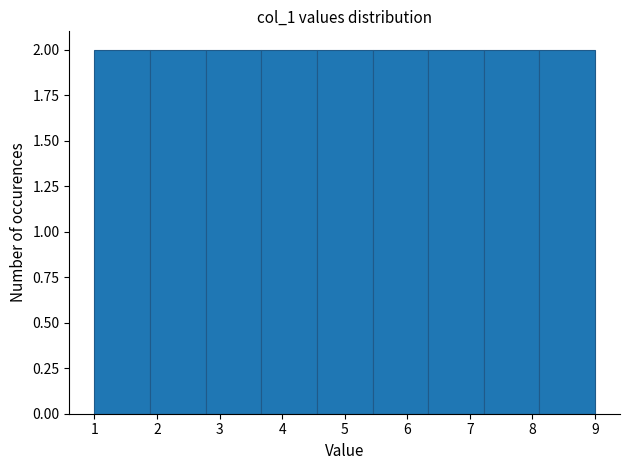

Reading left to right, transcribe this chart: for each bar, give the range it covers on the x-axis and its height. Neither the bar edges nor the heights are printed on the chart, so give them approximately, as read against the axes.

1.0 to 1.9: 2
1.9 to 2.8: 2
2.8 to 3.7: 2
3.7 to 4.6: 2
4.6 to 5.4: 2
5.4 to 6.3: 2
6.3 to 7.2: 2
7.2 to 8.1: 2
8.1 to 9.0: 2